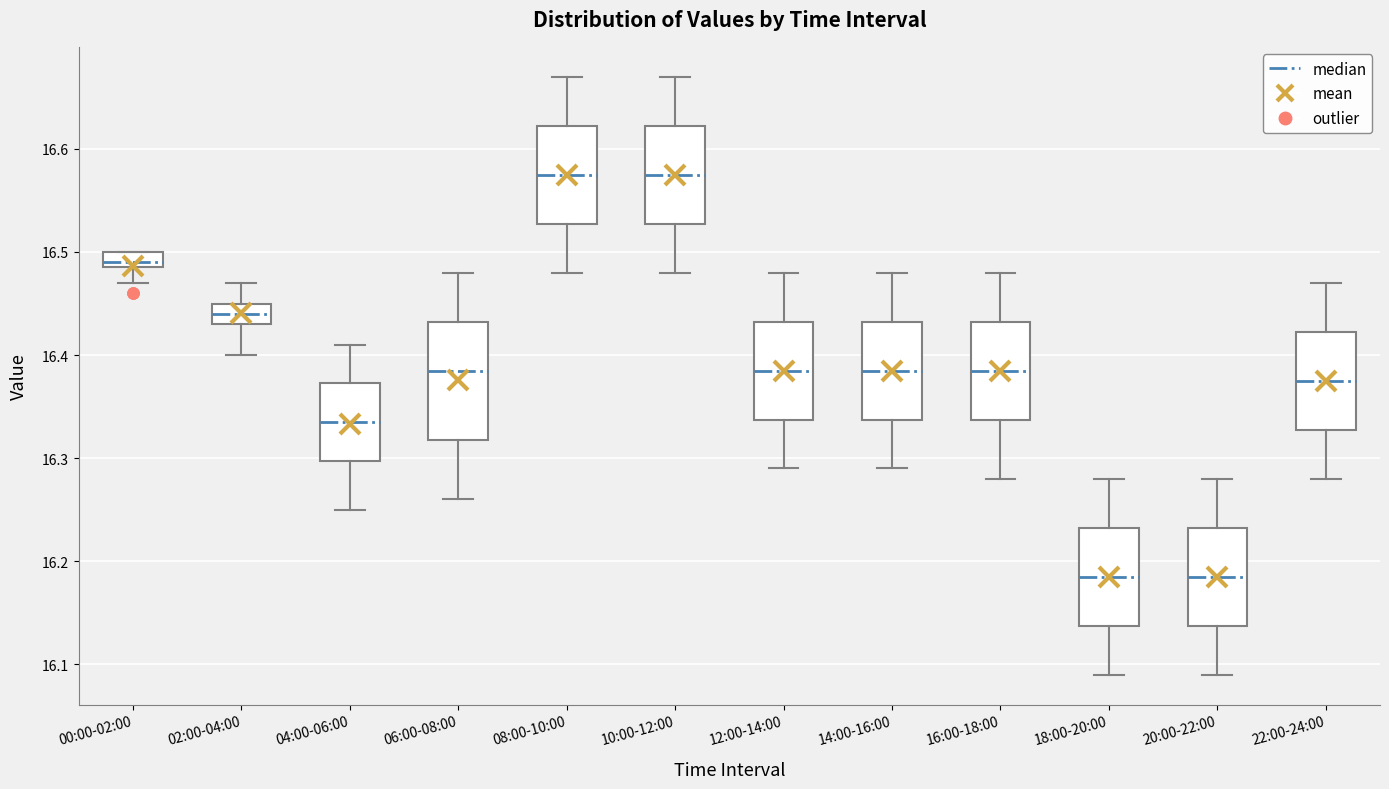

Reading left to right, read every box against the y-axis: the position of its median line, the range the box covers, and the ends of its whiskers. The values are not printed on the chart, so give them approximately, as read against the axis.

00:00-02:00: median 16.49 (just above the box's lower edge), box 16.49 to 16.50, whiskers 16.47 to 16.50
02:00-04:00: median 16.44, box 16.43 to 16.45, whiskers 16.40 to 16.47
04:00-06:00: median 16.34, box 16.30 to 16.37, whiskers 16.25 to 16.41
06:00-08:00: median 16.39, box 16.32 to 16.43, whiskers 16.26 to 16.48
08:00-10:00: median 16.58, box 16.53 to 16.62, whiskers 16.48 to 16.67
10:00-12:00: median 16.58, box 16.53 to 16.62, whiskers 16.48 to 16.67
12:00-14:00: median 16.39, box 16.34 to 16.43, whiskers 16.29 to 16.48
14:00-16:00: median 16.39, box 16.34 to 16.43, whiskers 16.29 to 16.48
16:00-18:00: median 16.39, box 16.34 to 16.43, whiskers 16.28 to 16.48
18:00-20:00: median 16.19, box 16.14 to 16.23, whiskers 16.09 to 16.28
20:00-22:00: median 16.19, box 16.14 to 16.23, whiskers 16.09 to 16.28
22:00-24:00: median 16.38, box 16.33 to 16.42, whiskers 16.28 to 16.47